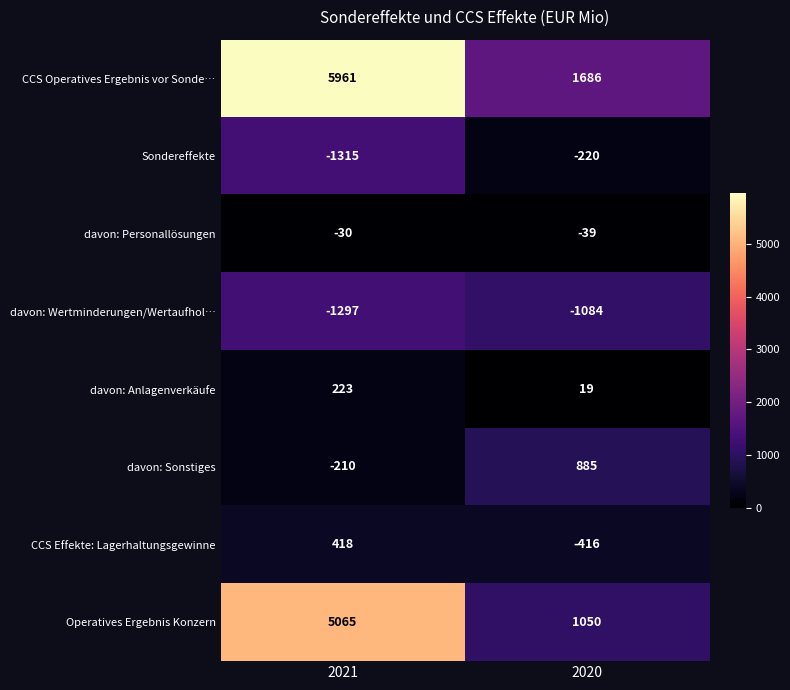

At which category is the sum across all series the highest?

2021